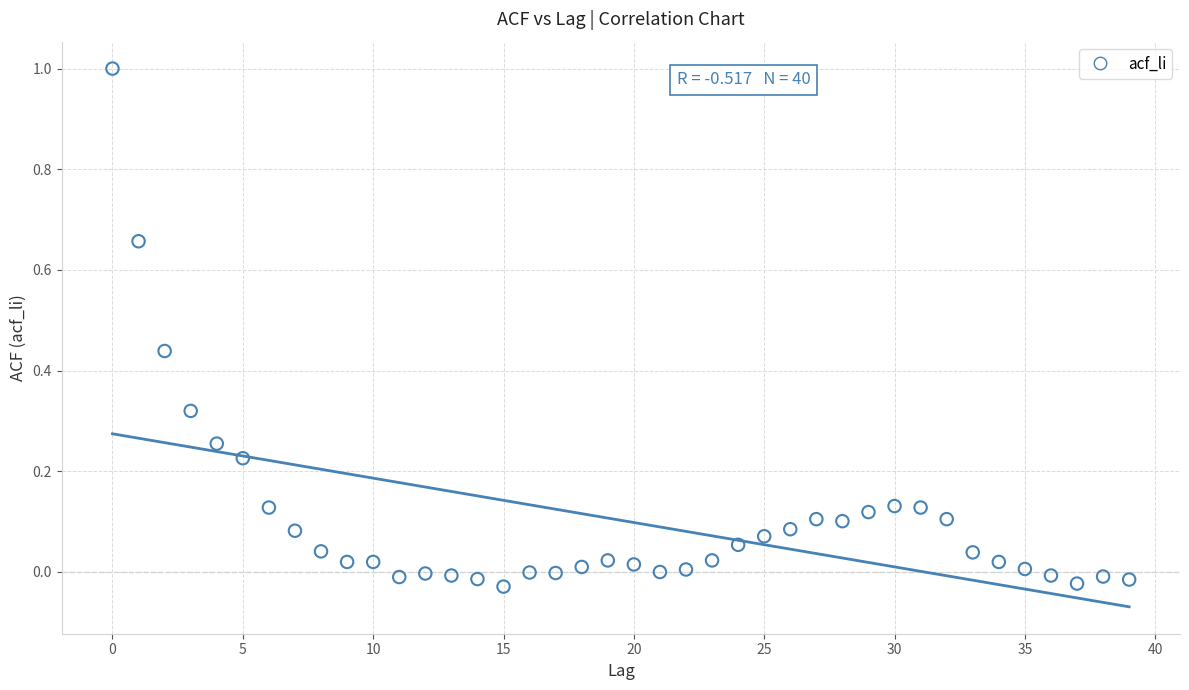

What is the range of Y values (max minus min)?

1.0